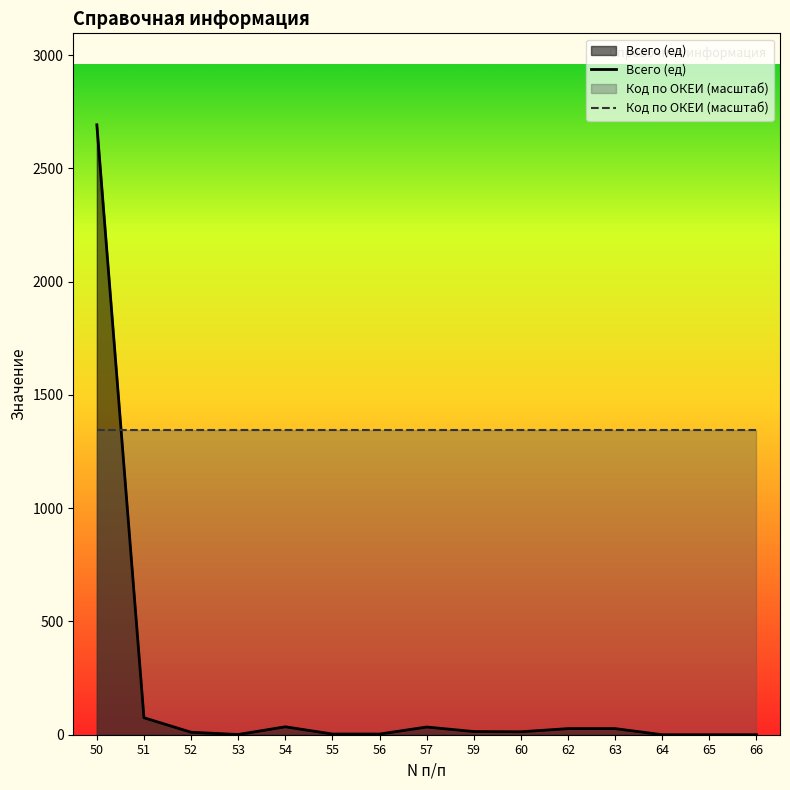

What is the highest value of the Код по ОКЕИ (масштаб) series?

1346